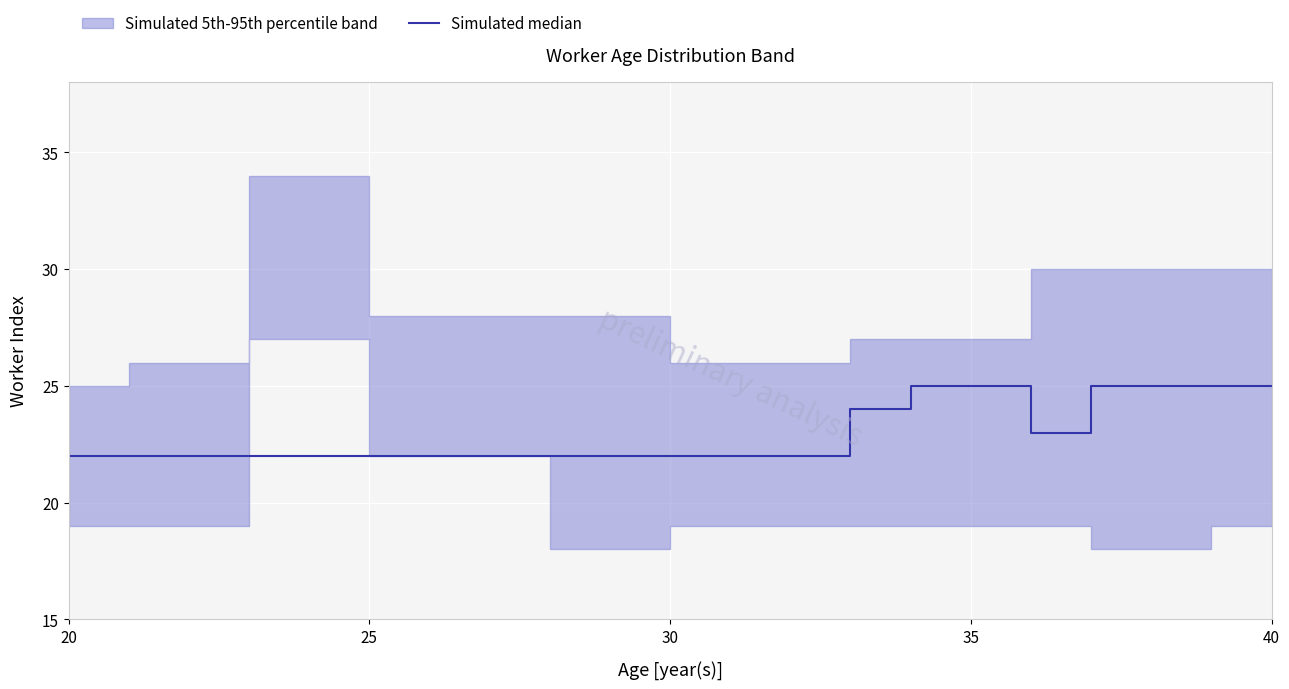

What is the difference between the second highest and second lowest values?

3